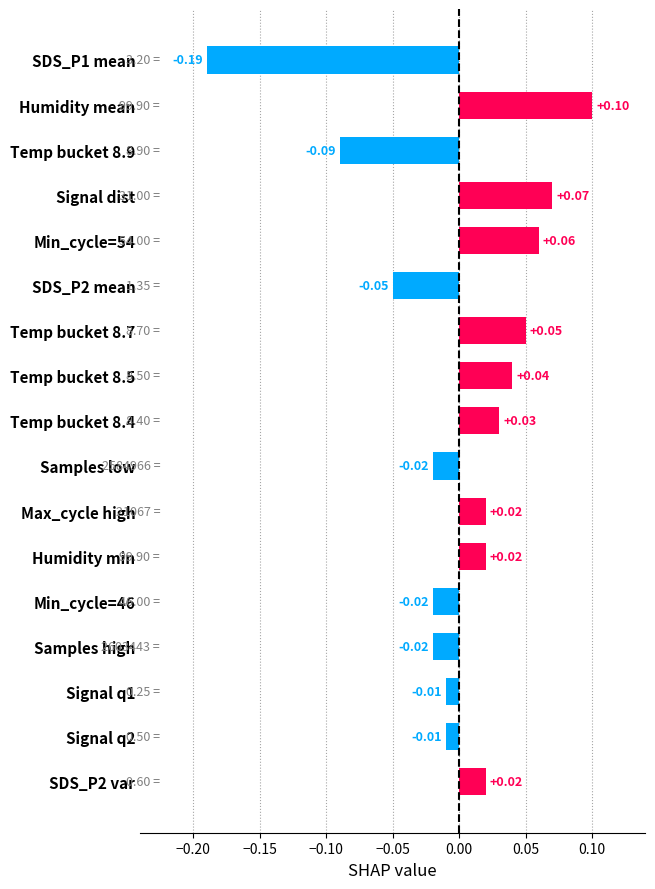

What is the label of the 2nd bar from the top?

Humidity mean